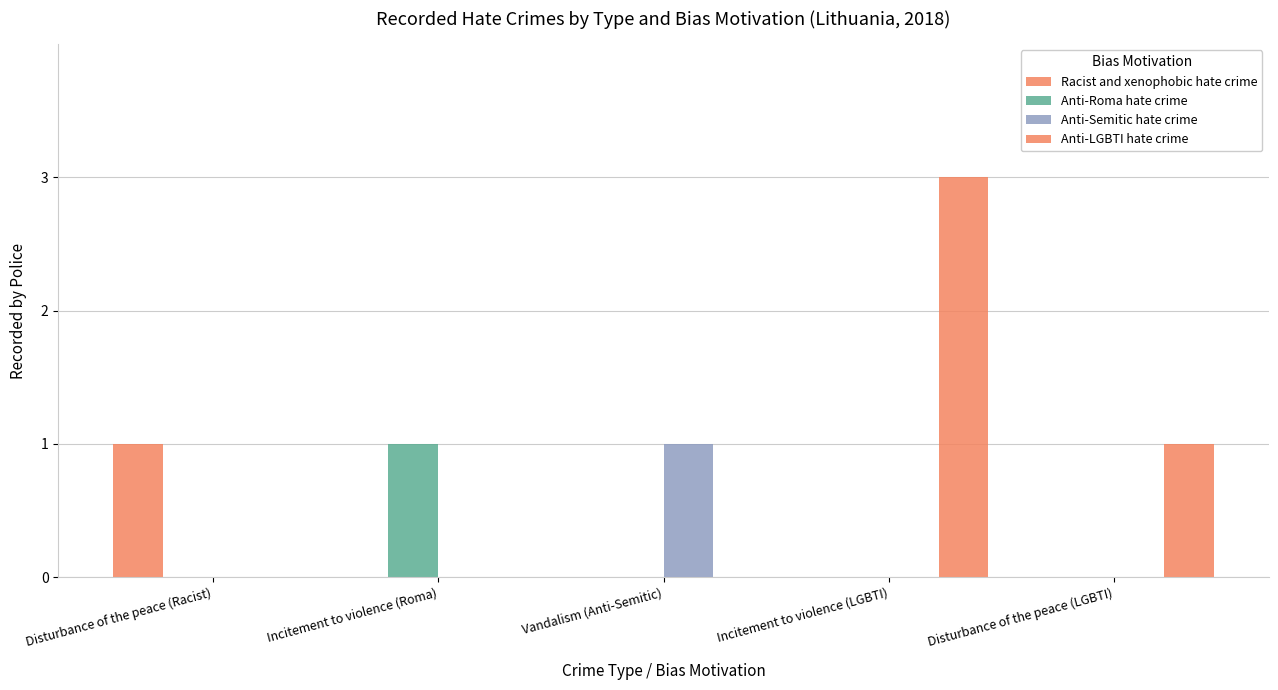

How many data points does each series have?

5